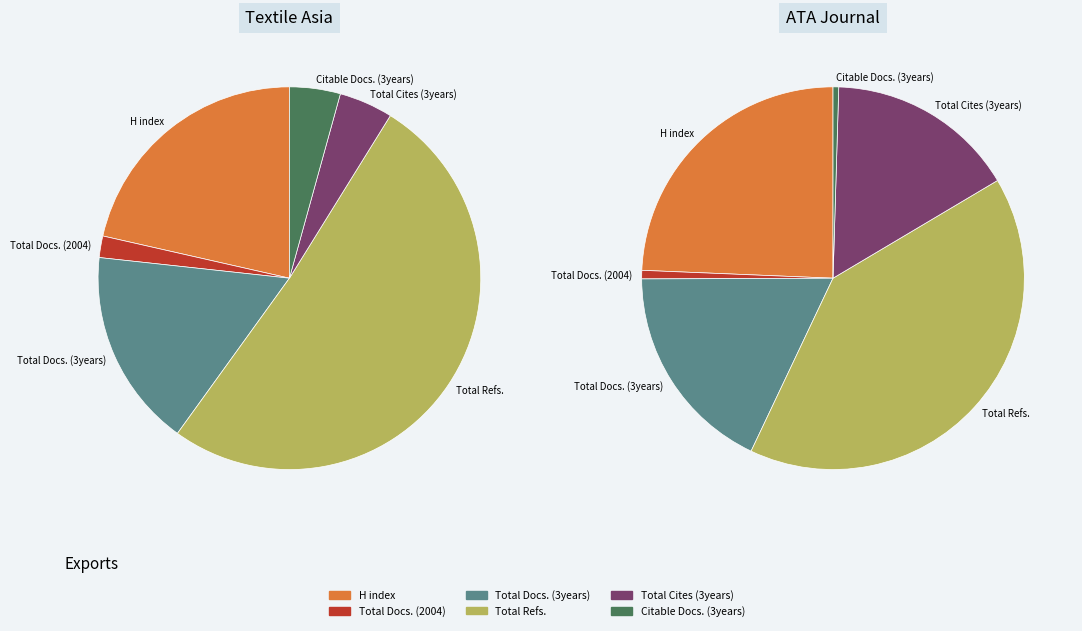

The Textile Asia slice represents 71% of the pie. True or false?

False